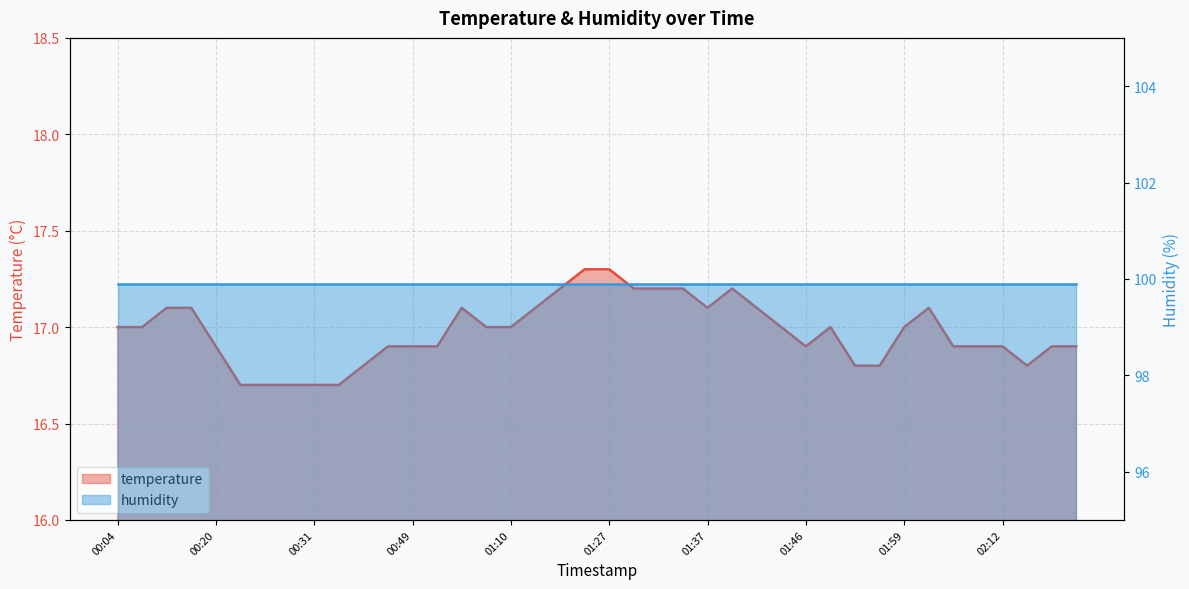

What is the value of the 6th point from the left?

16.7